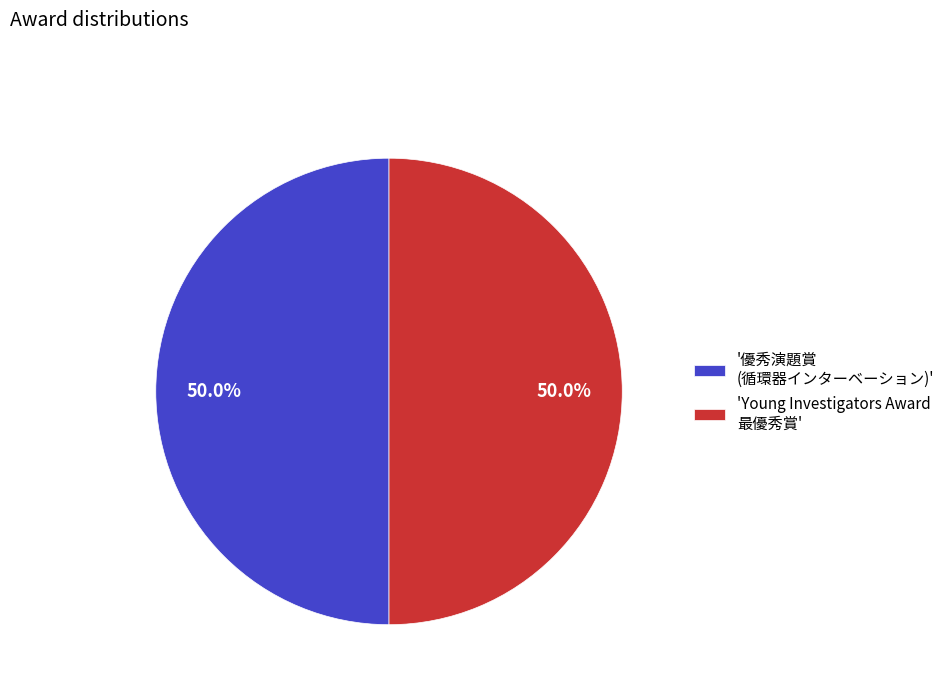

How much of the chart is everything except 'Young Investigators Award 最優秀賞'?

50.0%